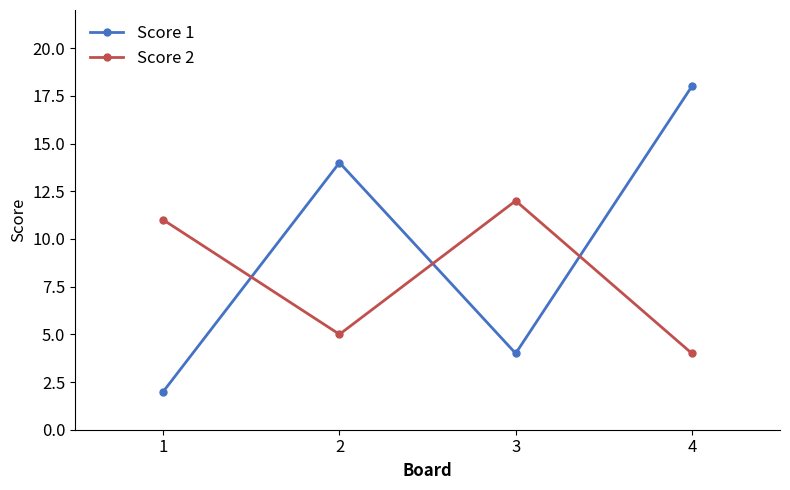

The Score 2 series shows 1 at 4. True or false?

False